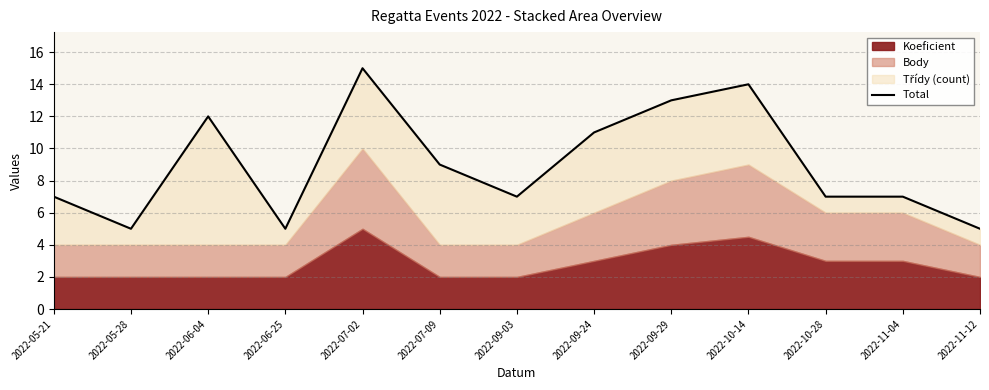

Where is the first local maximum?

2022-06-04